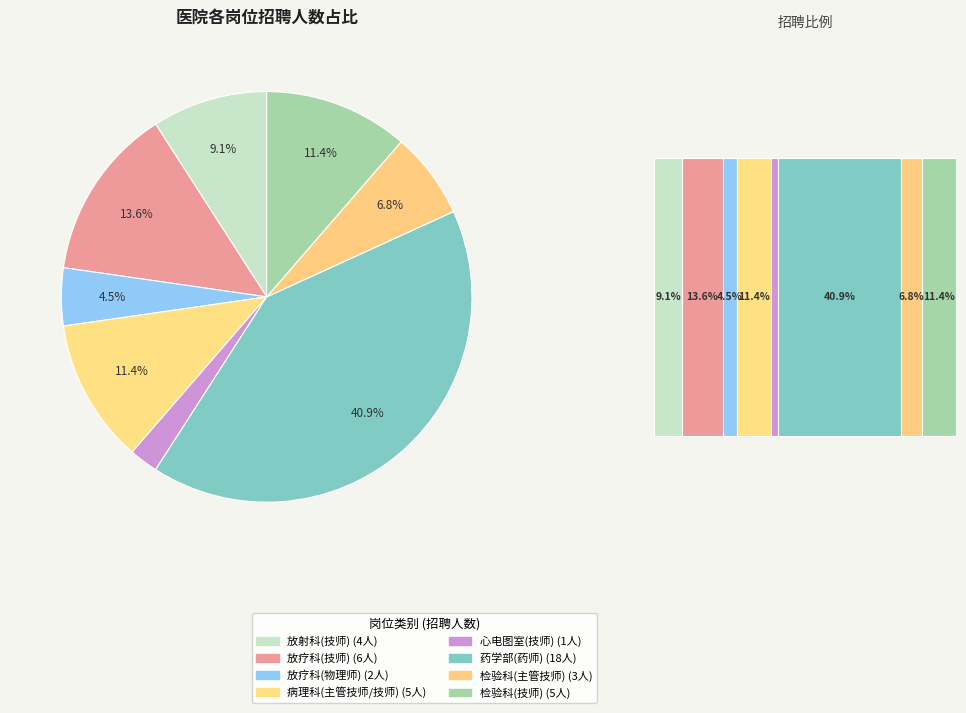

To the nearest percent, what is the difference between the 心电图室(技师) and 药学部(药师) slice percentages?

39%